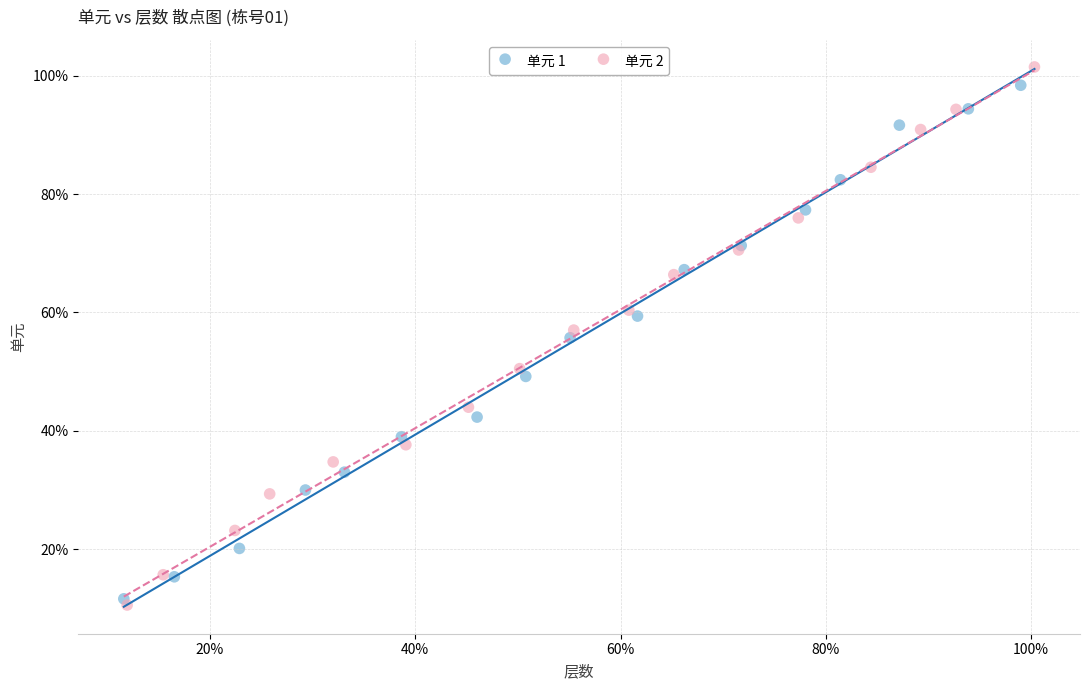

What are all the series names shown in the legend?

单元 1, 单元 2